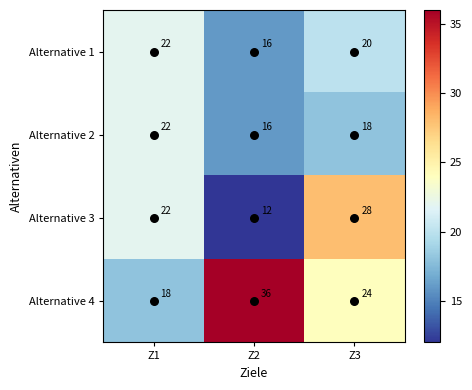

How many distinct data groups are displayed?

4